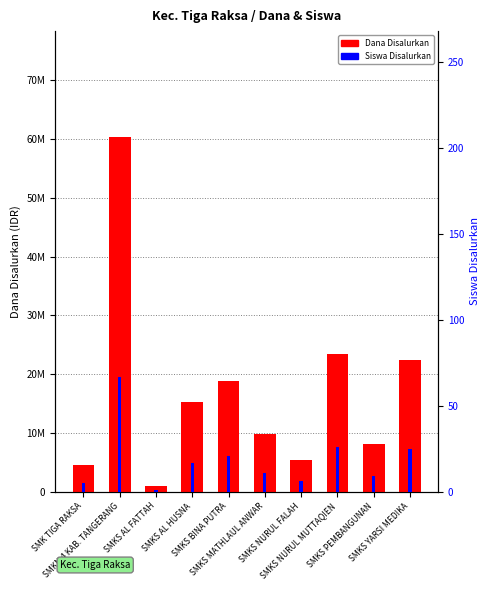

What is the difference between the second highest and second lowest values in the Siswa Disalurkan series?

21